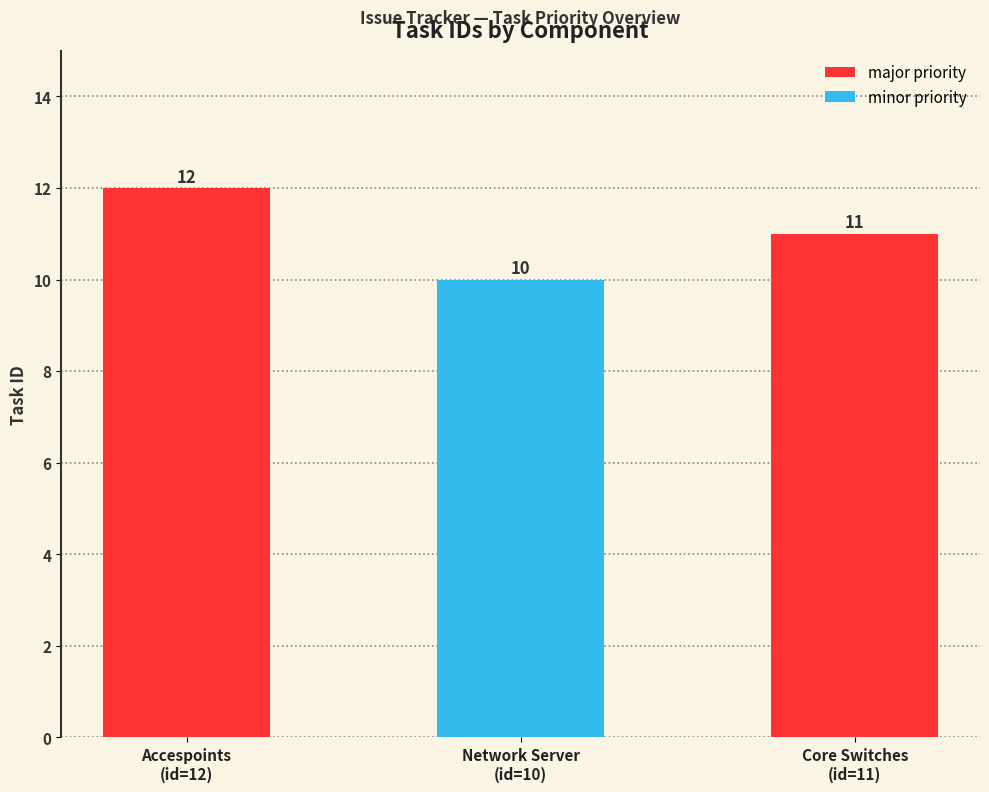

What position from the right is Core Switches
(id=11)?

1